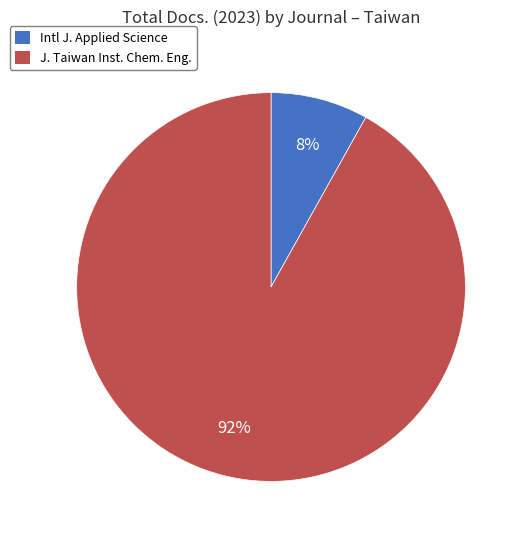

To the nearest percent, what portion does Intl J. Applied Science represent?

8%